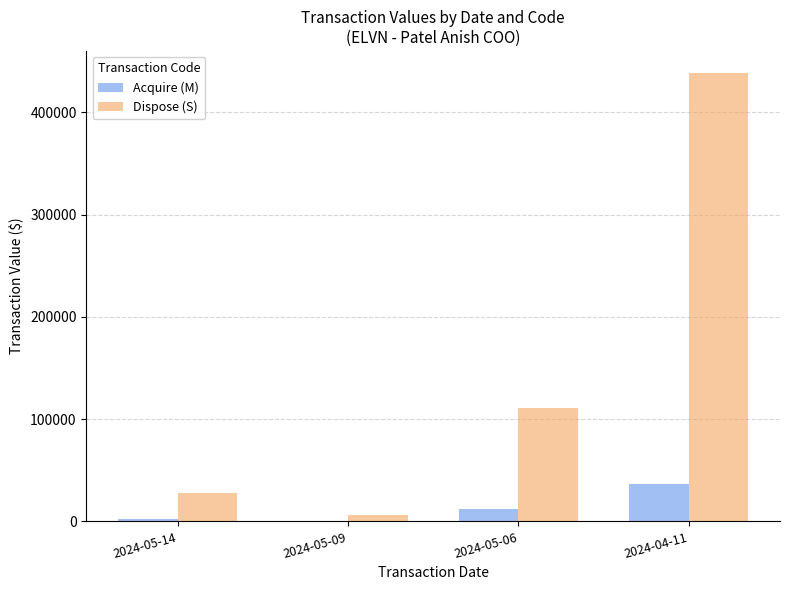

Reading right to left, what are all the values shown in this chart?

Acquire (M): 36959	12090	645	2745
Dispose (S): 438099	110769	6515	27675